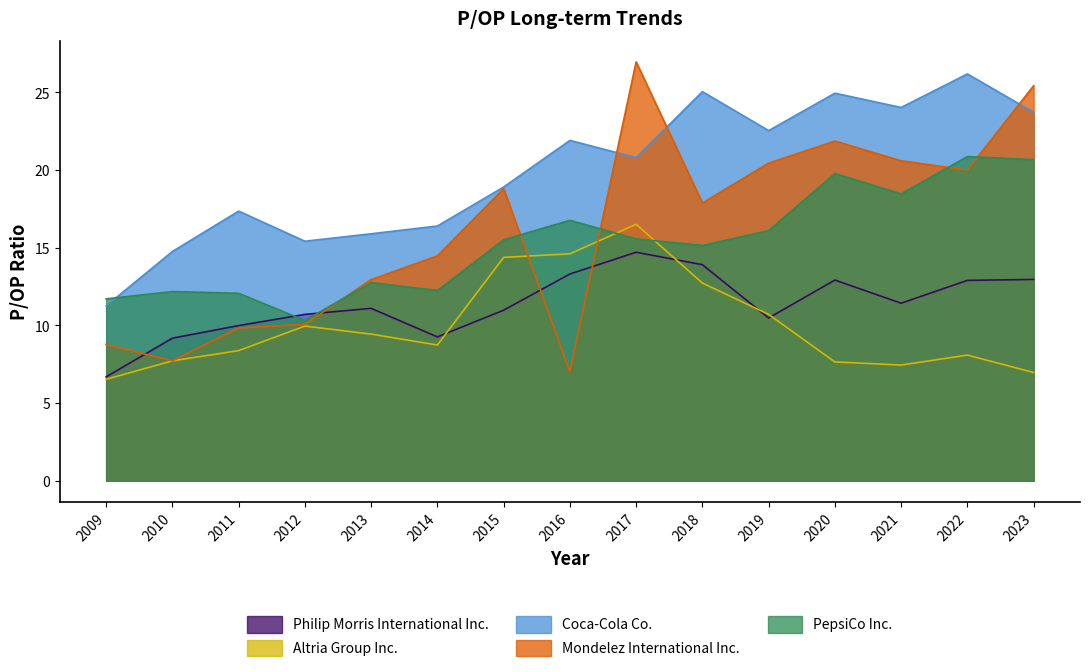

Which category has the lowest value across all series?

2009